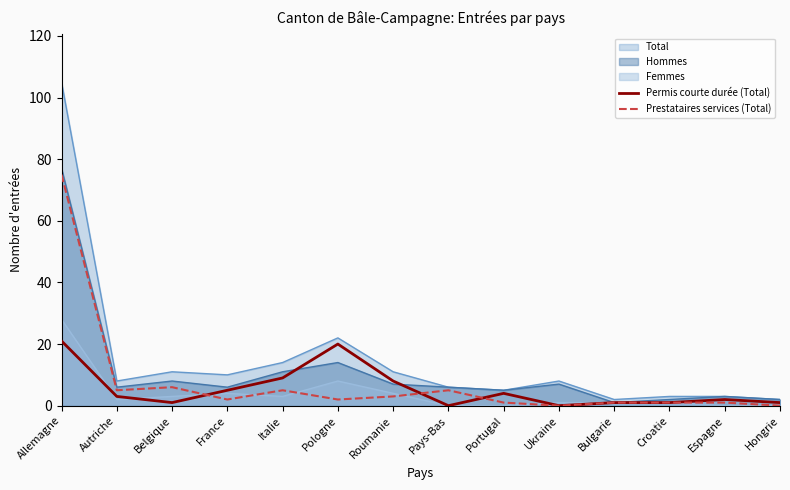

True or false: Prestataires services (Total) has a value of 5 at Autriche.

True